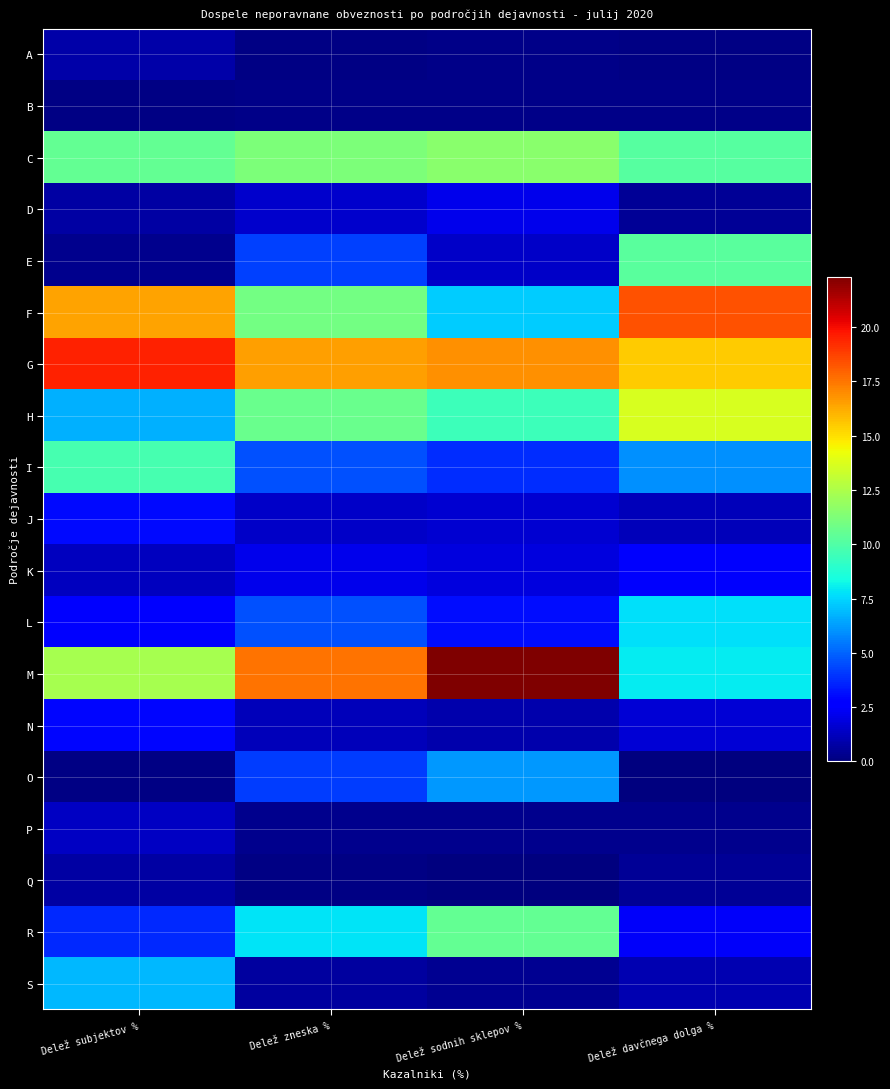

At how many categories does at least one series exceed 19?

2